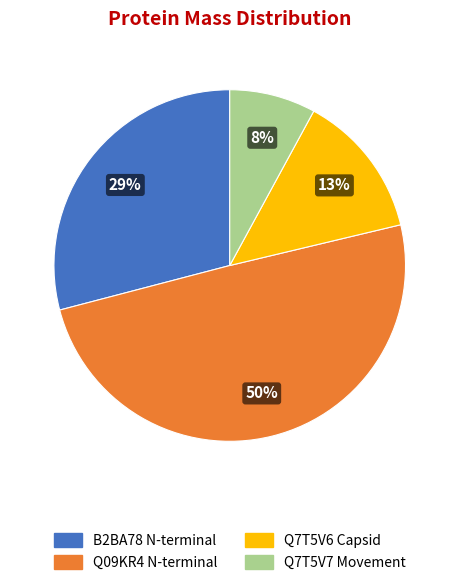

To the nearest percent, what is the combined percentage of Q09KR4 N-terminal and B2BA78 N-terminal?

79%